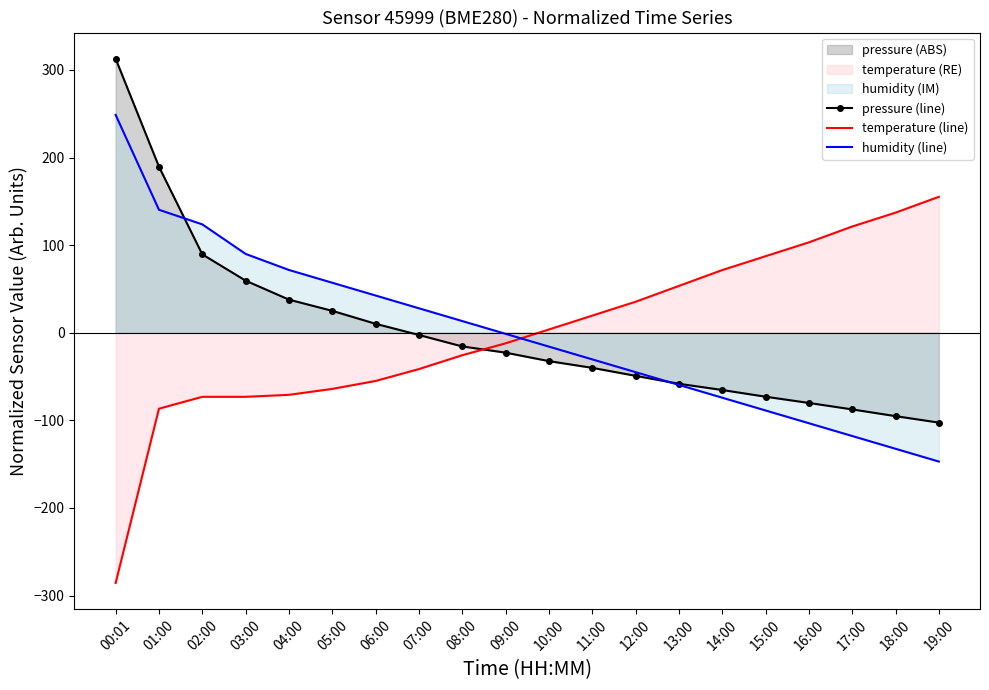

Where does the pressure (line) series first go above -22?

00:01